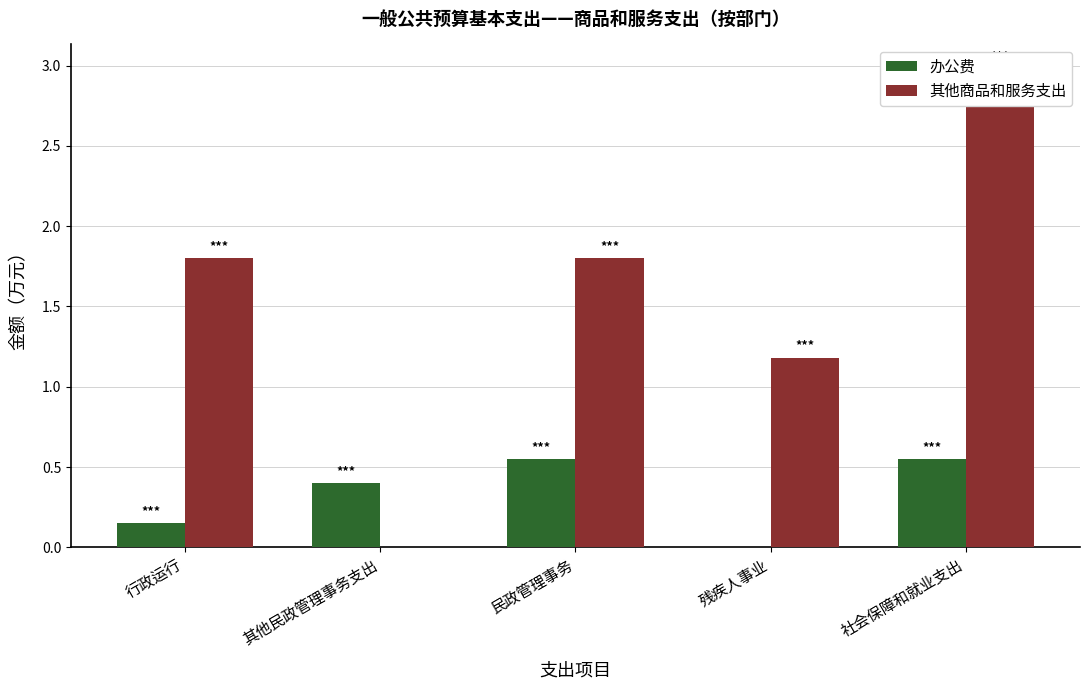

Reading left to right, transcribe all the data shown in this chart.

办公费: 行政运行=0.1	其他民政管理事务支出=0.4	民政管理事务=0.6	残疾人事业=0.0	社会保障和就业支出=0.6
其他商品和服务支出: 行政运行=1.8	其他民政管理事务支出=0.0	民政管理事务=1.8	残疾人事业=1.2	社会保障和就业支出=3.0